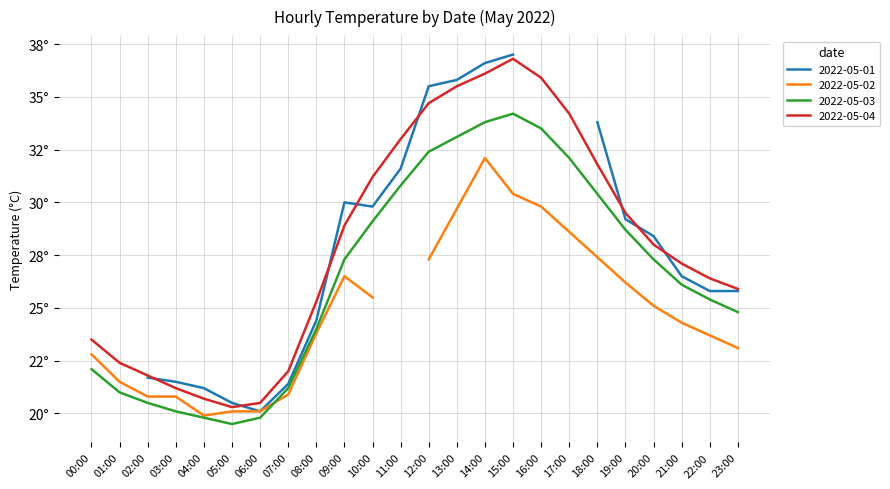

True or false: 2022-05-04 has a value of 8.1 at 06:00.

False